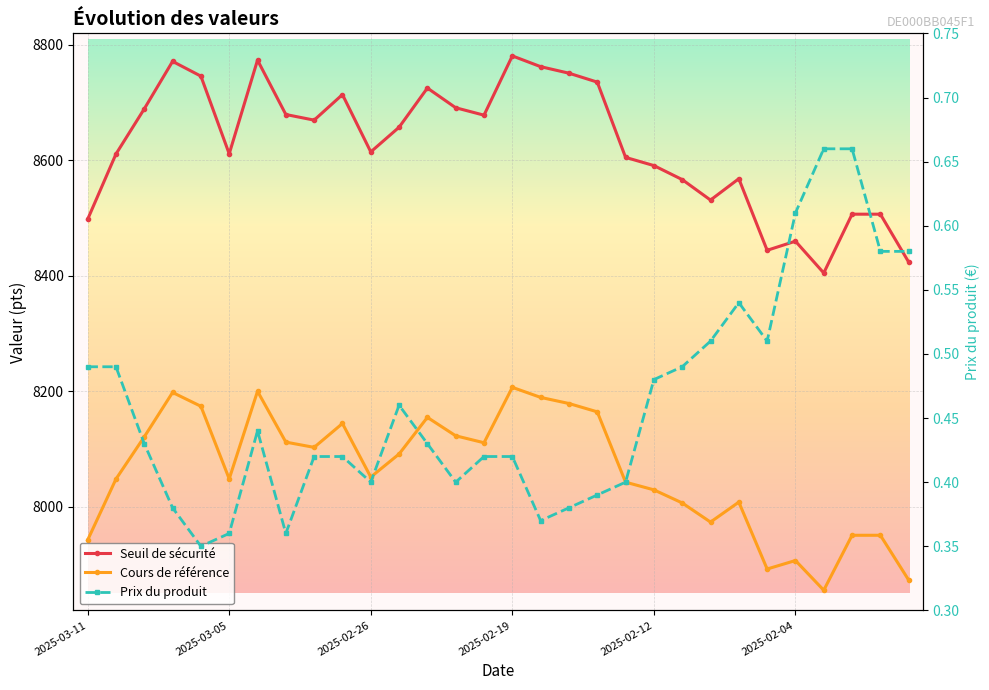

What are all the series names shown in the legend?

Seuil de sécurité, Cours de référence, Prix du produit